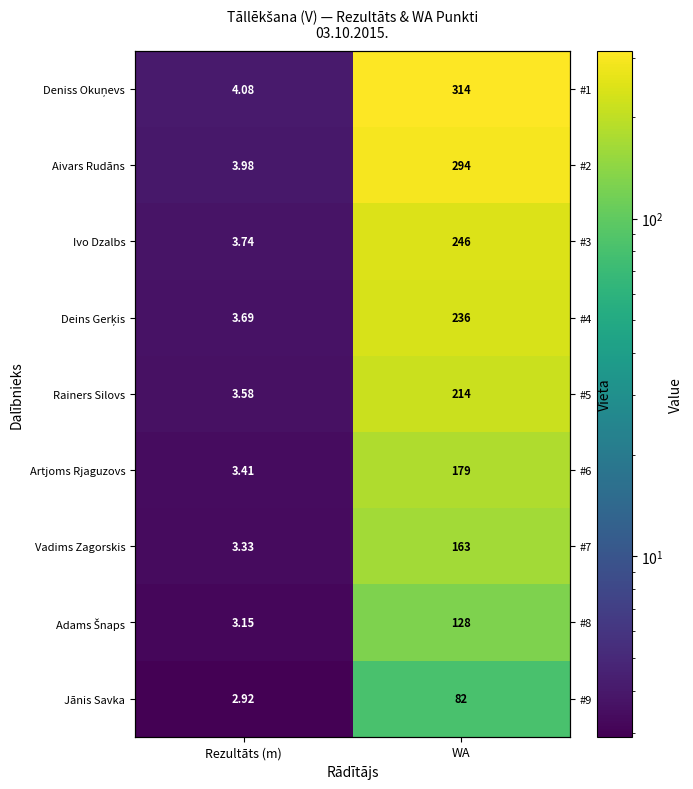

Which label corresponds to the smallest value in the chart?

Rezultāts (m)